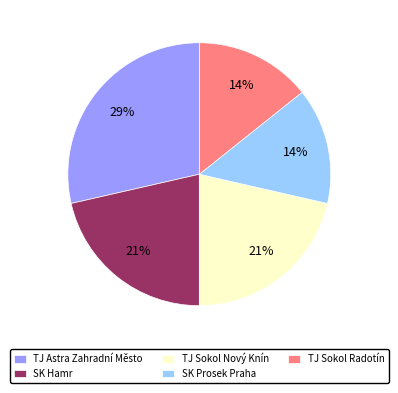

What is the ratio of the value at SK Prosek Praha to the value at TJ Sokol Nový Knín?

0.7